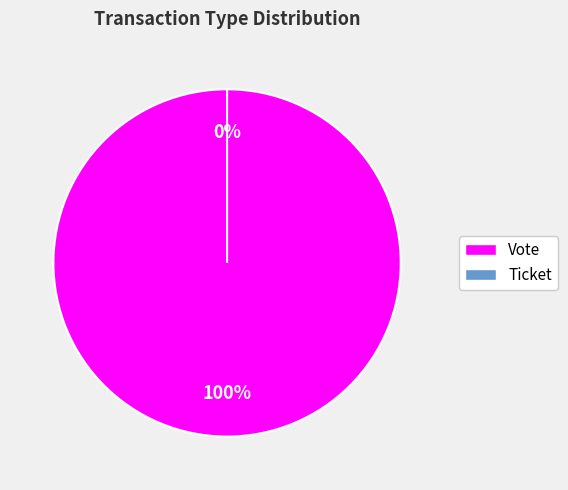

To the nearest percent, what is the combined percentage of Vote and Ticket?

100%